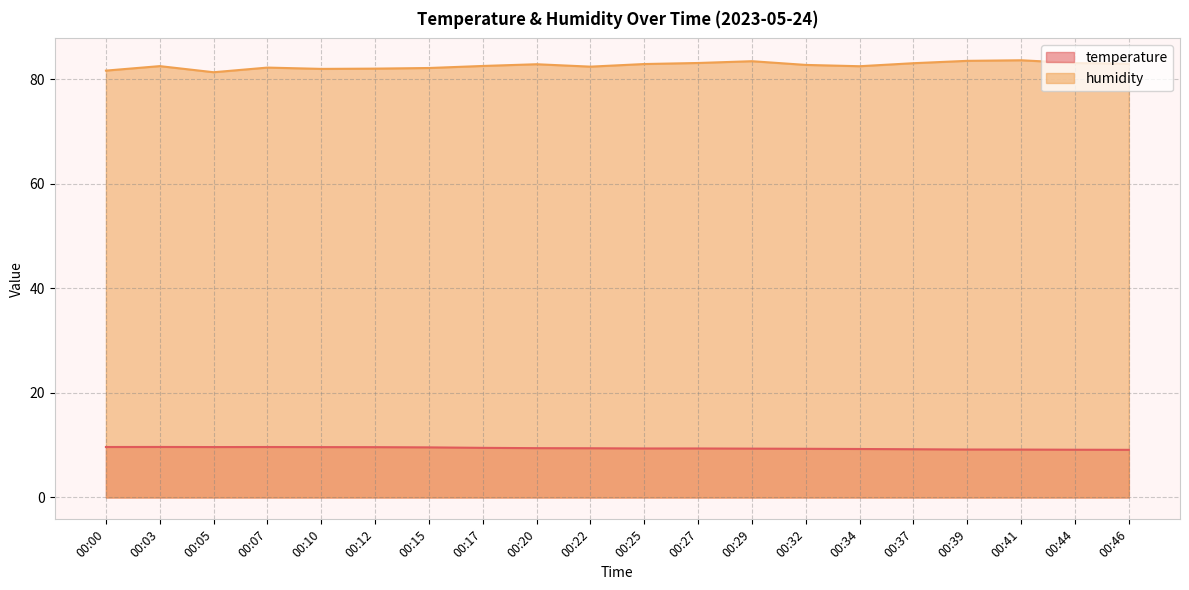

How many distinct data groups are displayed?

2